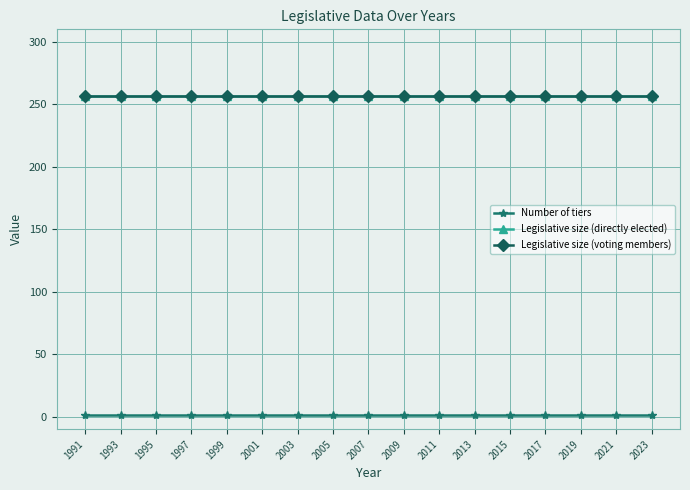

What is the smallest value displayed?

1